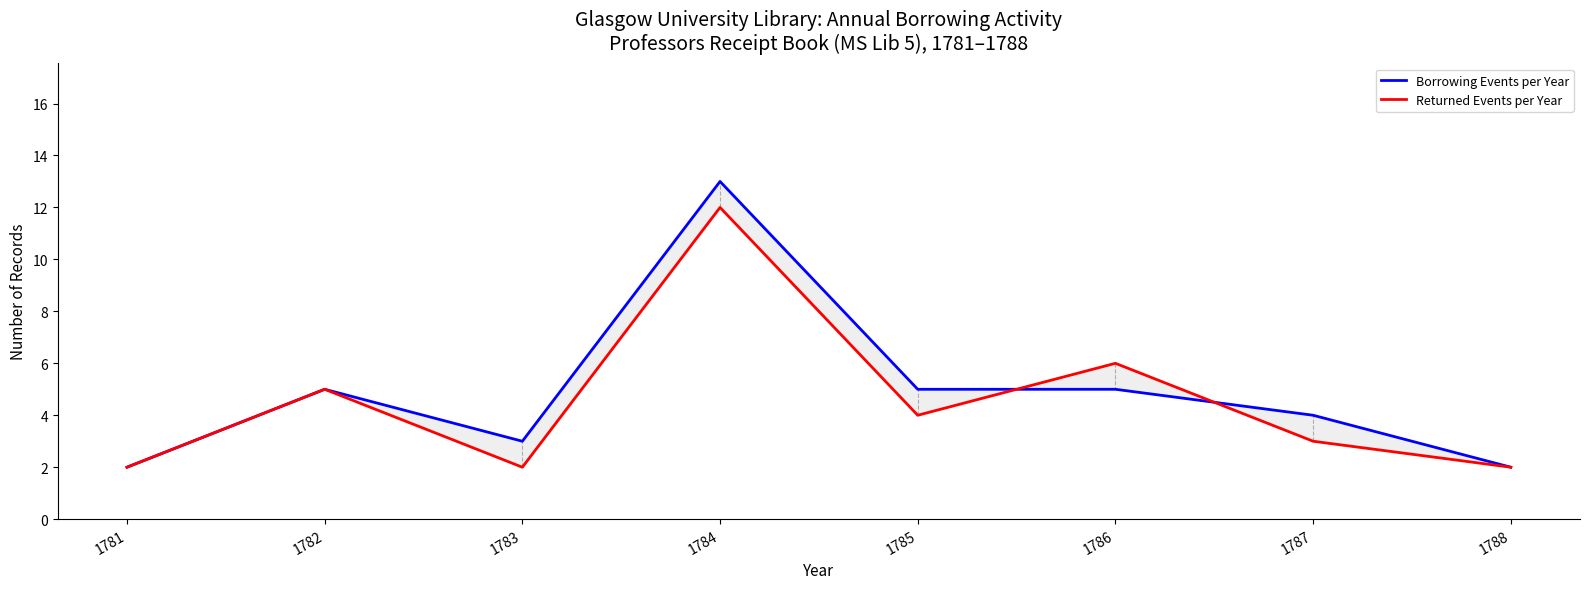

At 1786, list the series in order from smallest to largest.

Borrowing Events per Year, Returned Events per Year